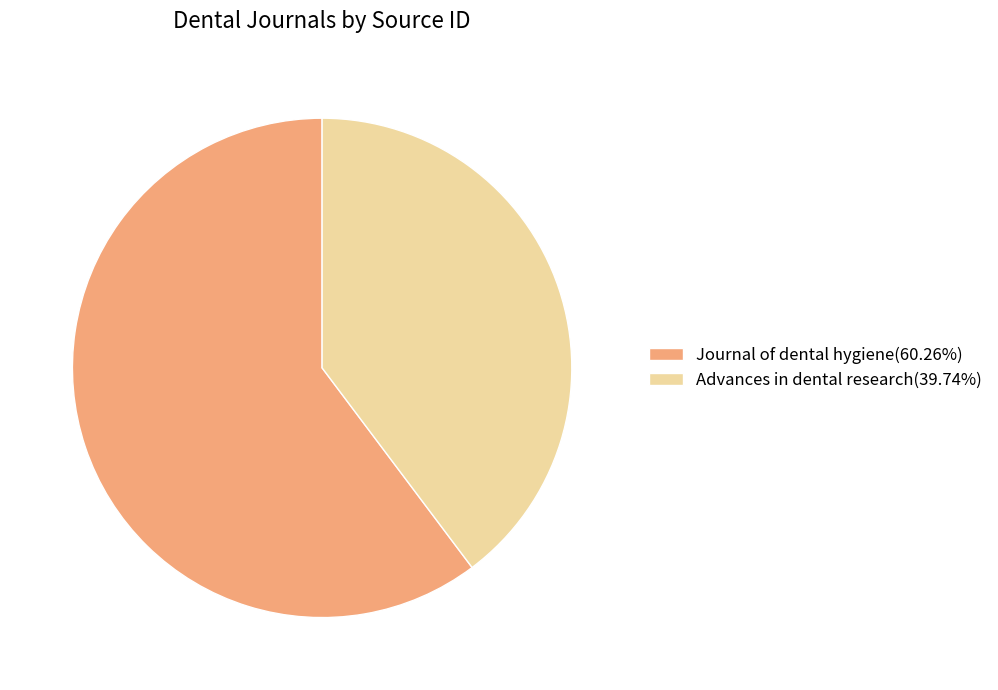

Between Journal of dental hygiene and Advances in dental research, which is larger?

Journal of dental hygiene